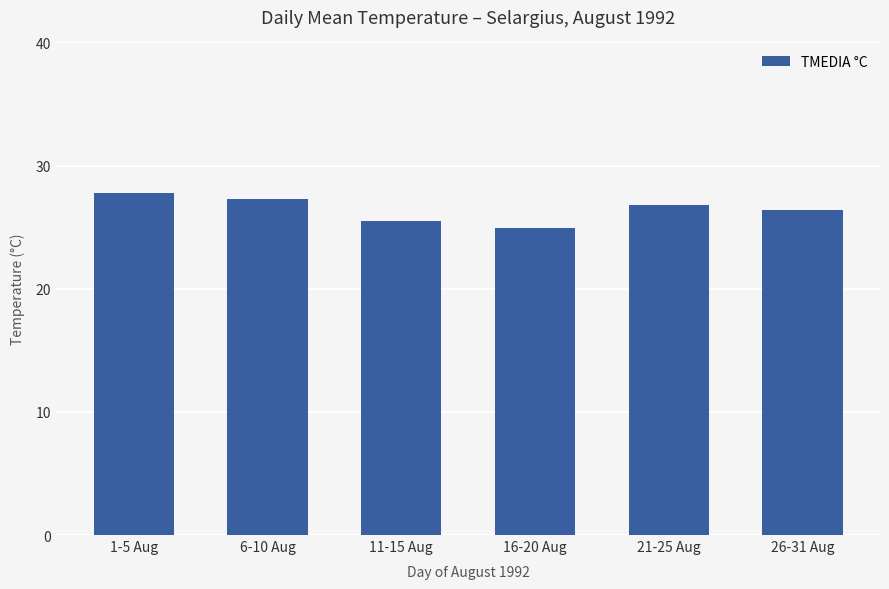

What is the ratio of the value at 16-20 Aug to the value at 11-15 Aug?

1.0